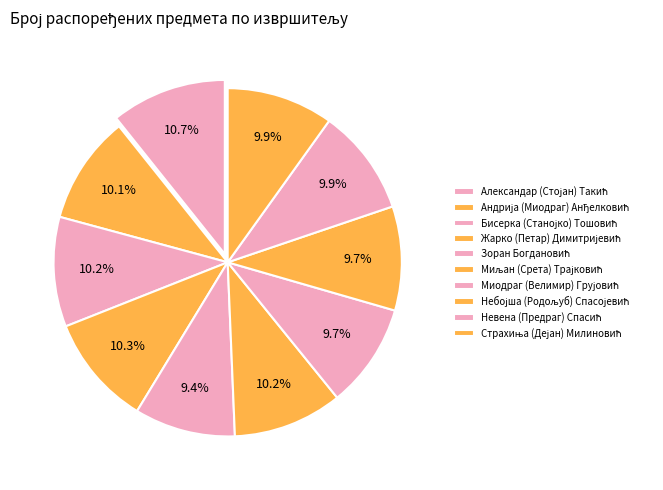

Which slice is the smallest?

Зоран Богдановић